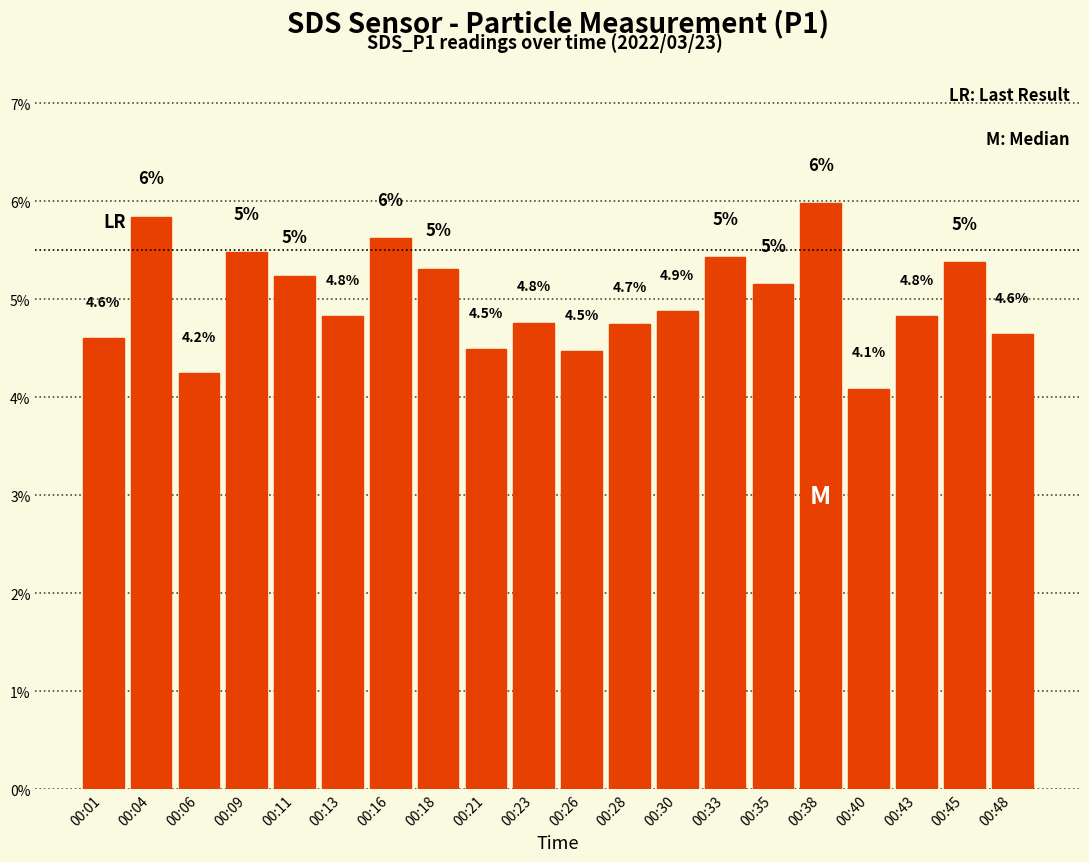

Count the number of categories in the chart.

20